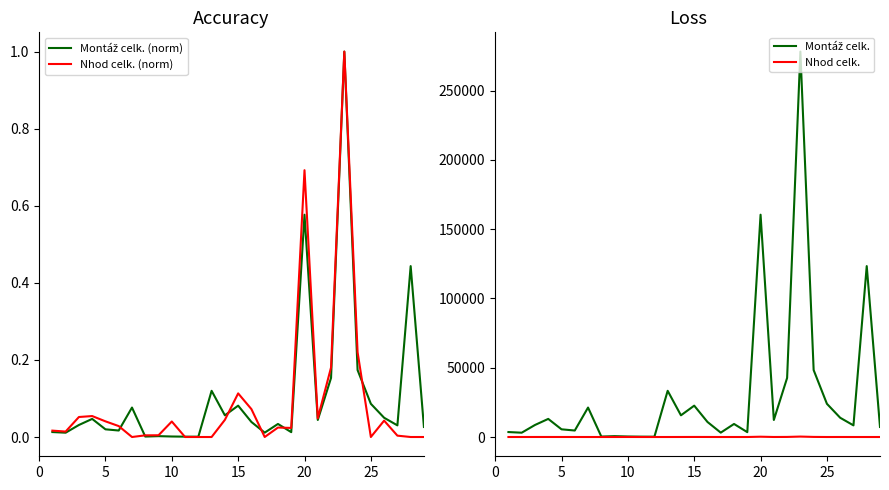

What is the value of the Montáž celk. point at the 2nd from the left?

3109.3